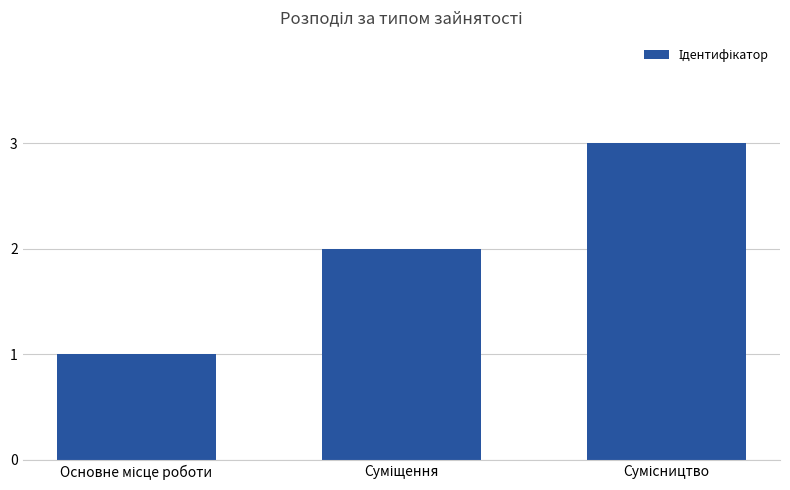

What is the sum of all values?

6